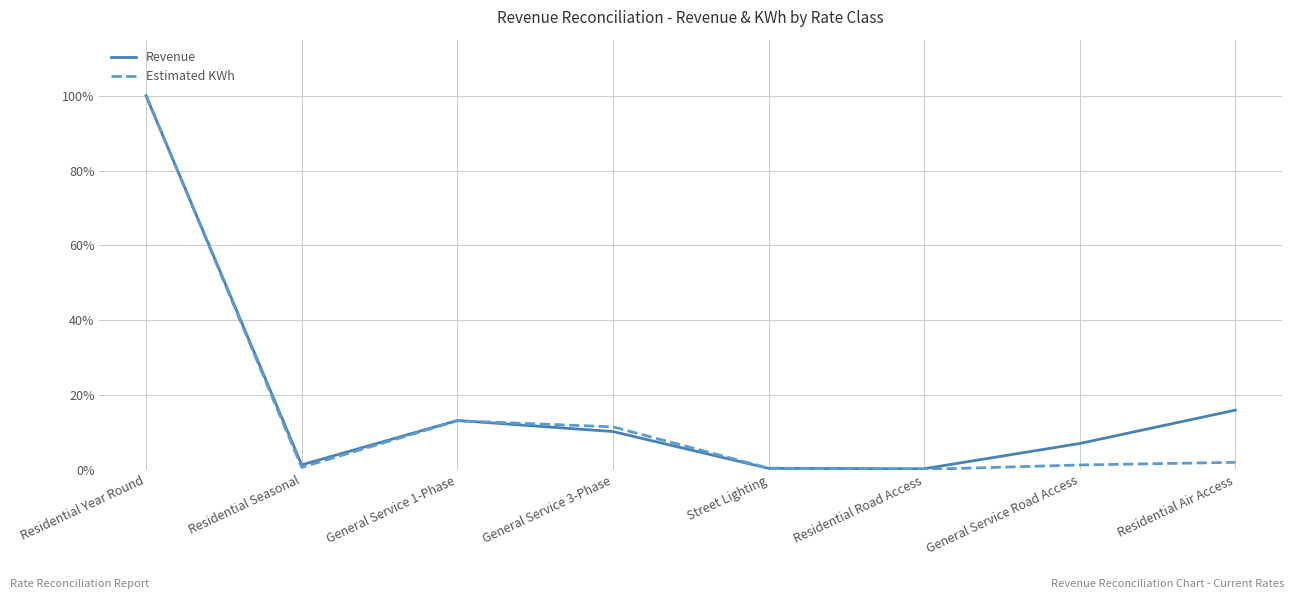

Which series changed the most between Street Lighting and Residential Air Access?

Revenue